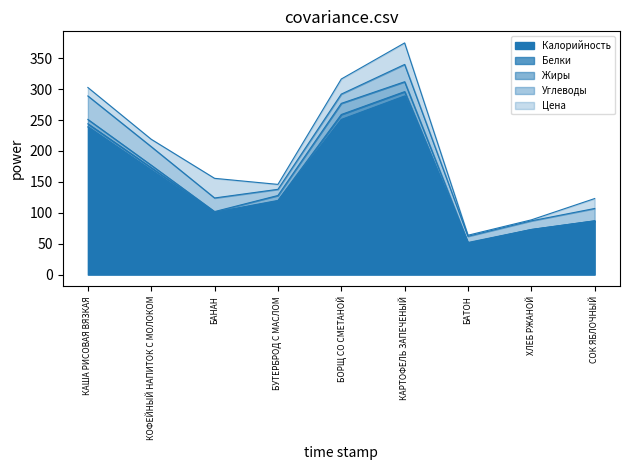

List the series in order of their peak value, lowest first.

Белки, Жиры, Цена, Углеводы, Калорийность